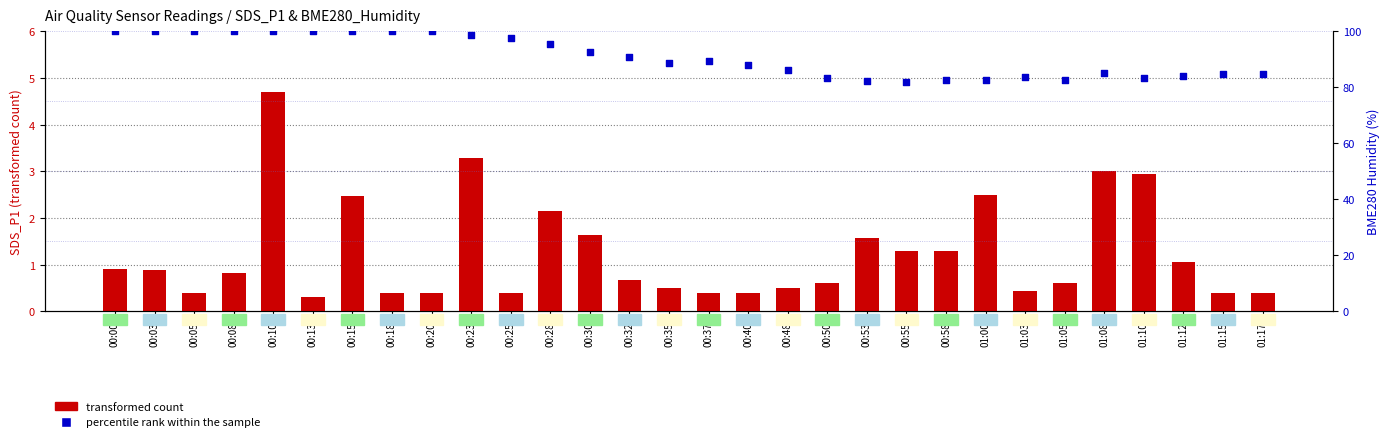

Which series reaches the minimum Y coordinate?

transformed count